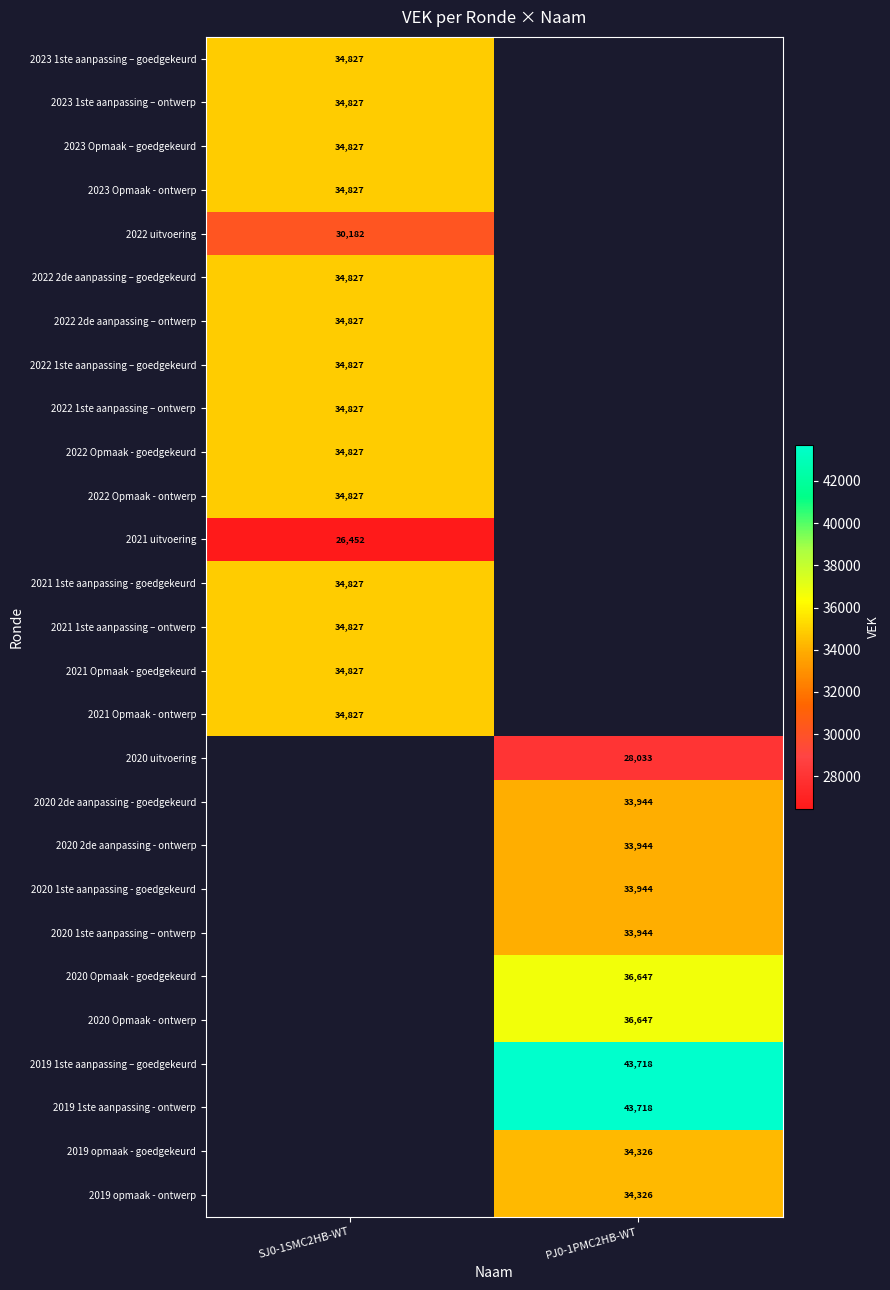

The value of 2022 uitvoering at SJ0-1SMC2HB-WT is 45713. True or false?

False